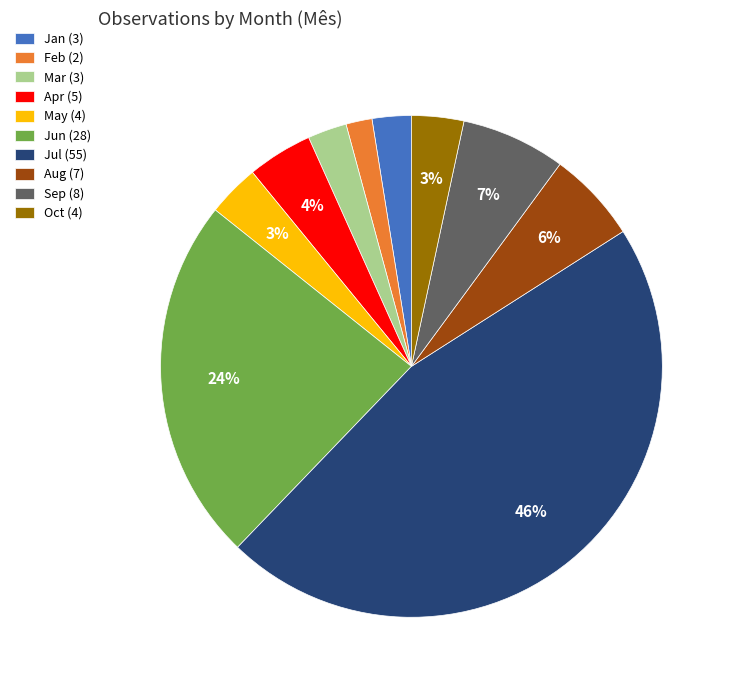

Is there any slice that represents more than half of the pie?

No